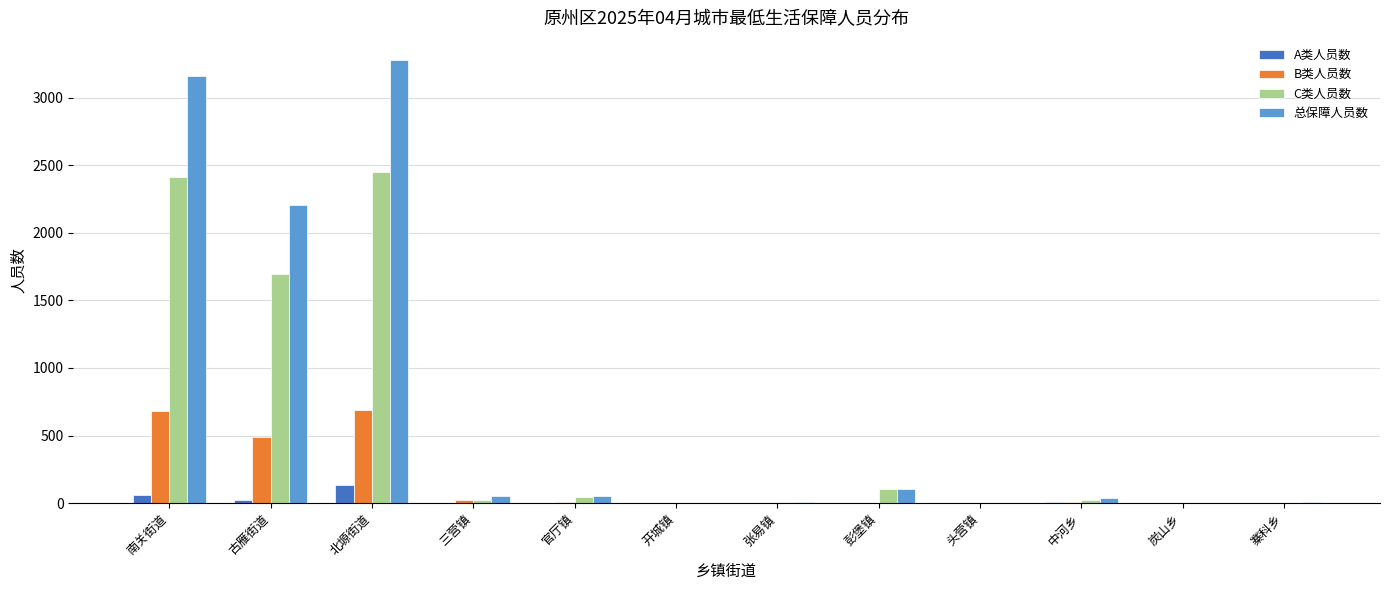

The value of 总保障人员数 at 开城镇 is 1. True or false?

True